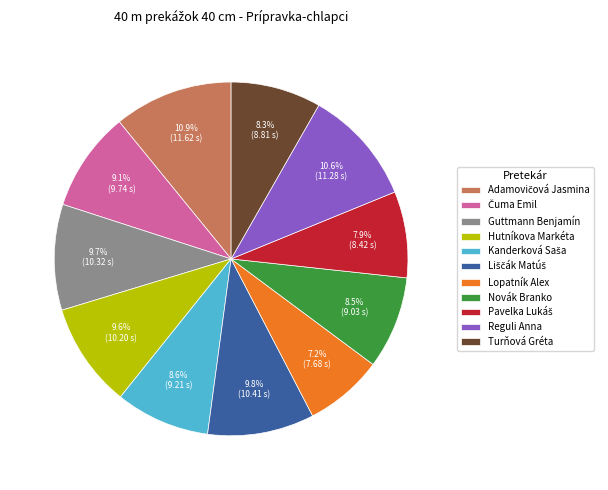

Is the sum of Lopatník Alex and Hutníkova Markéta greater than half?

No